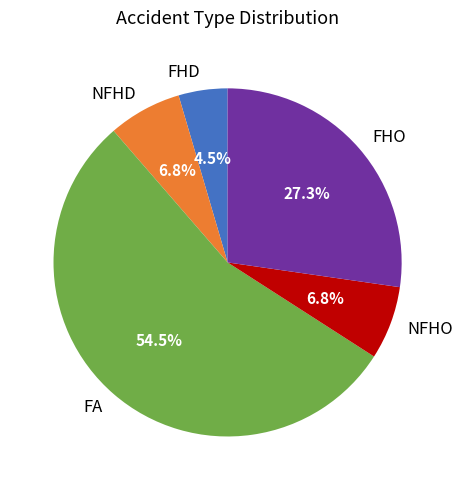

How much of the chart is everything except FHD?

95.5%